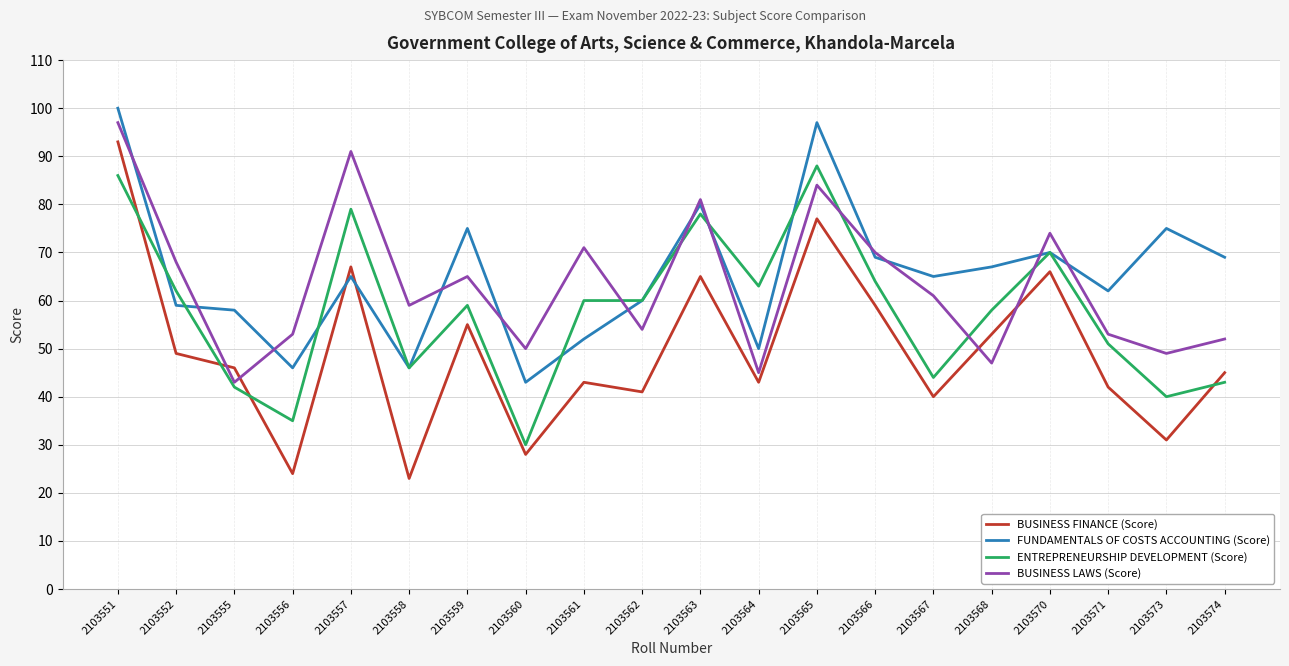

What is the difference between the maximum and minimum values in the FUNDAMENTALS OF COSTS ACCOUNTING (Score) series?

57